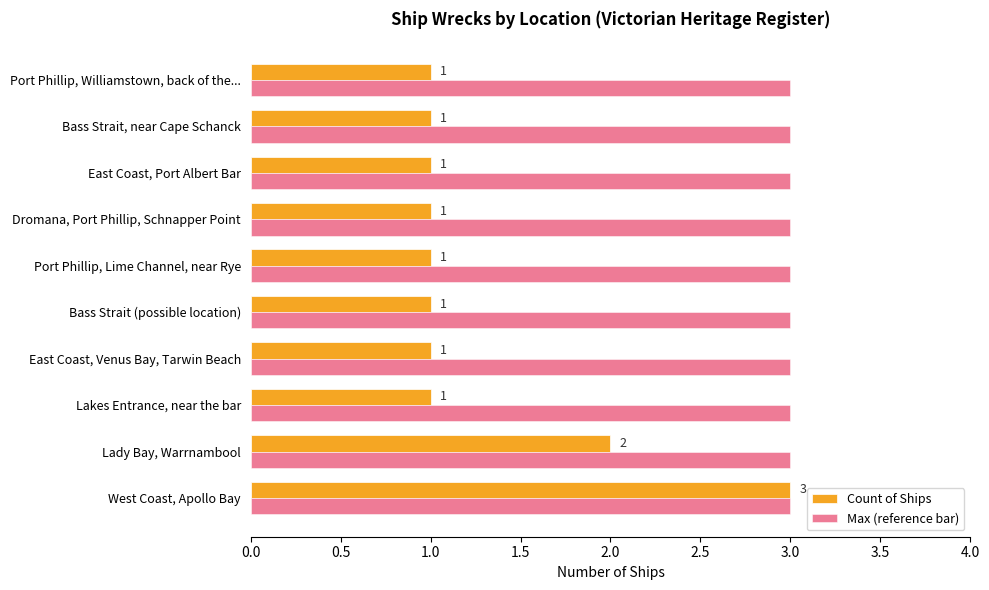

Which series has the largest range (max minus min)?

Count of Ships